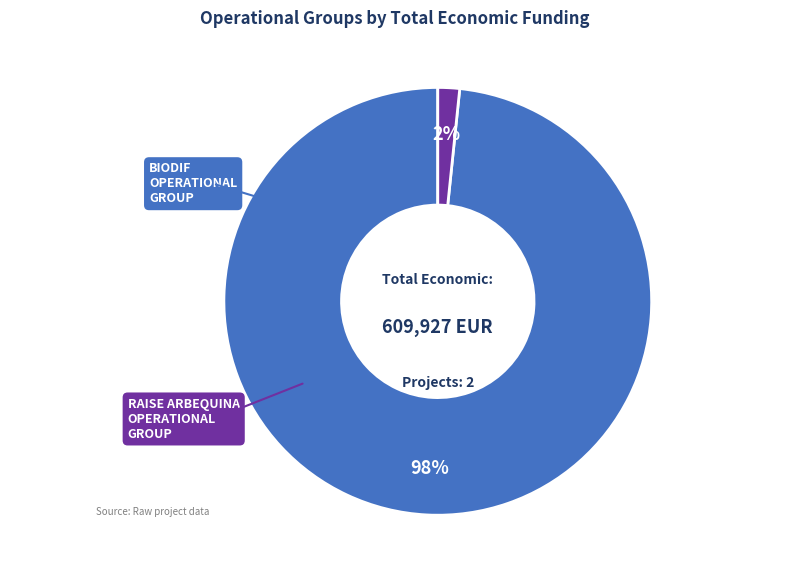

Does any single category account for the majority?

Yes